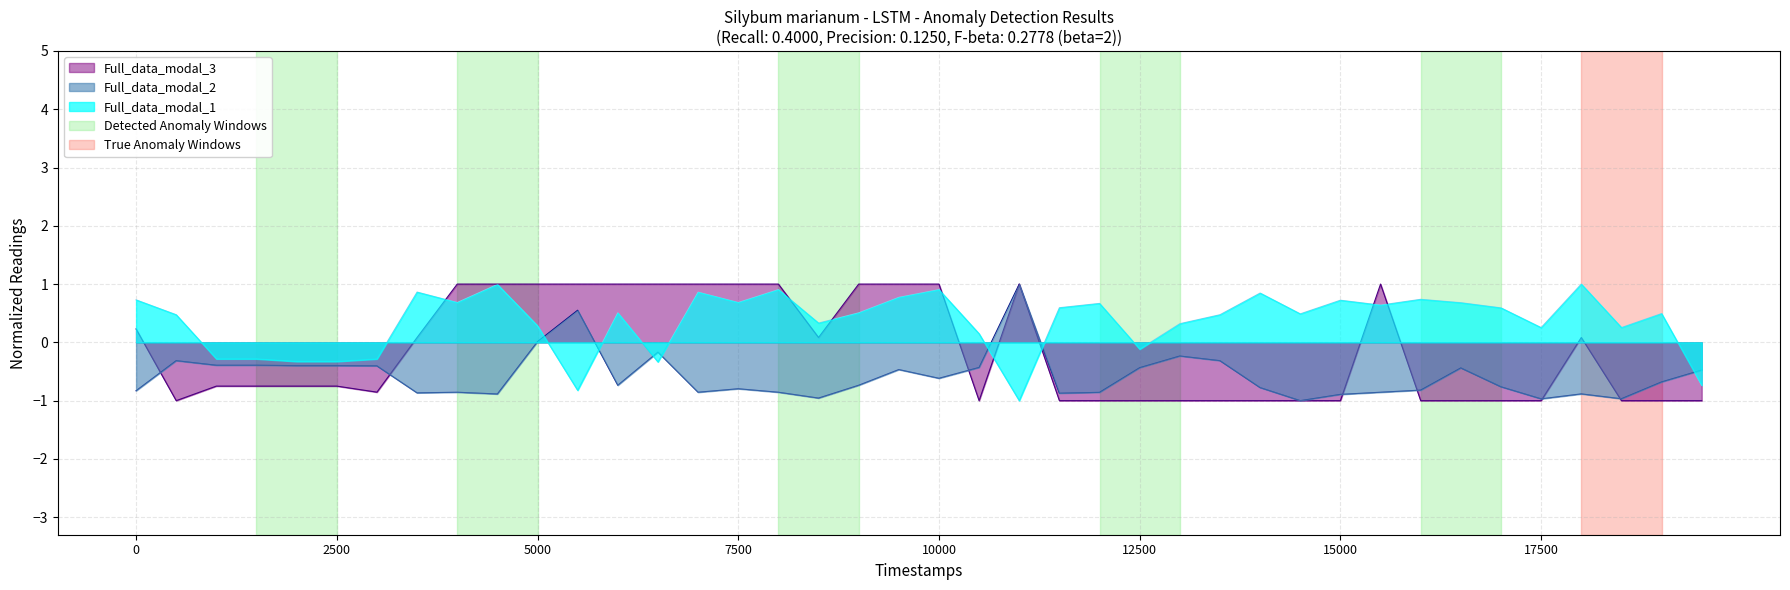

What is the label of the 11th point from the right?

2001-12-06